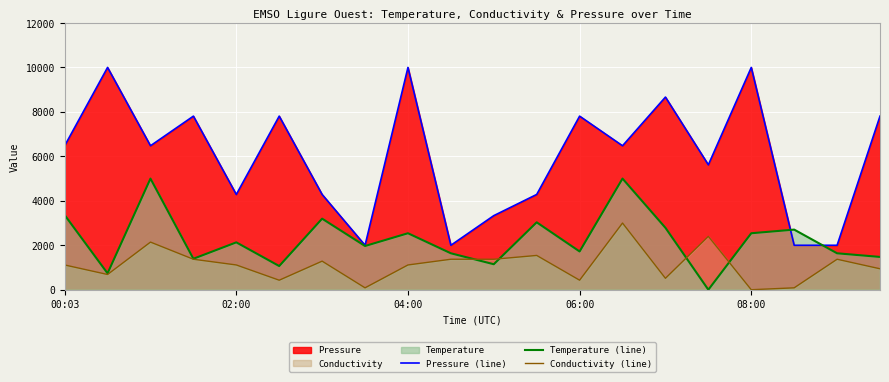

The value of Temperature (line) at 7 is 1967.2. True or false?

True